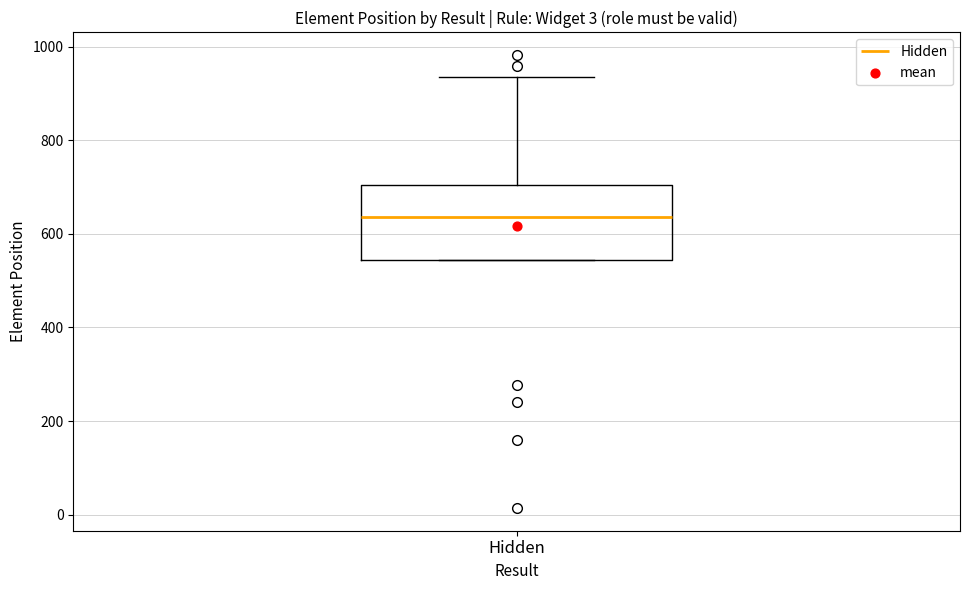

Where is the upper edge of the box for Hidden on the y-axis? The values are not printed on the chart, so give them approximately, as read against the axis.

700